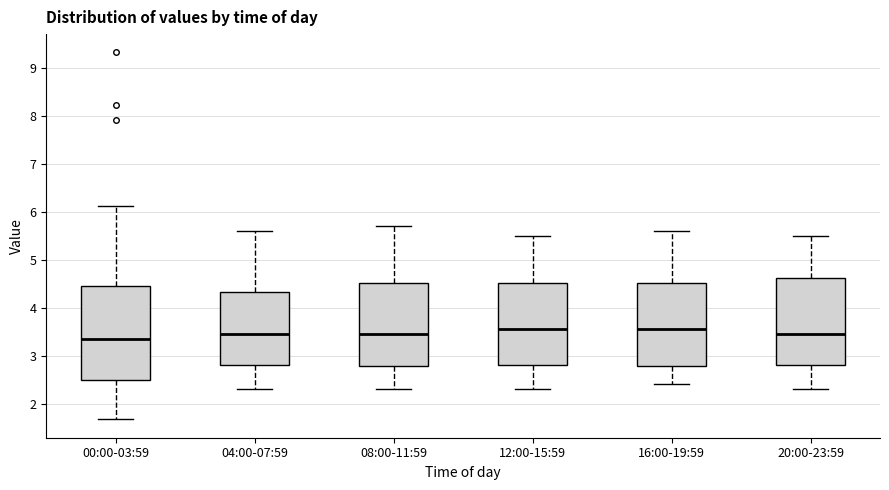

Reading left to right, transcribe this box plot: for each box, give where its median line is, the range the box spans, and where its two whiskers end, as read against the y-axis. The values are not printed on the chart, so give them approximately, as read against the axis.

00:00-03:59: median 3.4, box 2.5 to 4.4, whiskers 1.7 to 6.1
04:00-07:59: median 3.5, box 2.8 to 4.3, whiskers 2.3 to 5.6
08:00-11:59: median 3.5, box 2.8 to 4.5, whiskers 2.3 to 5.7
12:00-15:59: median 3.6, box 2.8 to 4.5, whiskers 2.3 to 5.5
16:00-19:59: median 3.6, box 2.8 to 4.5, whiskers 2.4 to 5.6
20:00-23:59: median 3.5, box 2.8 to 4.6, whiskers 2.3 to 5.5